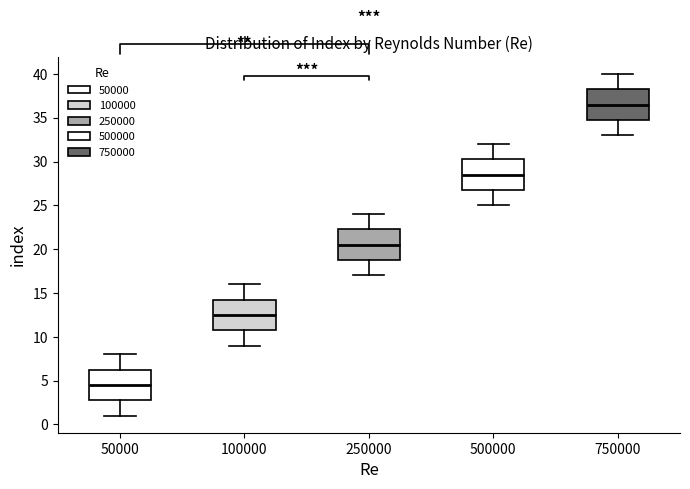

Reading left to right, transcribe this box plot: for each box, give where its median line is, the range the box spans, and where its two whiskers end, as read against the y-axis. The values are not printed on the chart, so give them approximately, as read against the axis.

50000: median 4.5, box 3.0 to 6.5, whiskers 1.0 to 8.0
100000: median 12.5, box 11.0 to 14.5, whiskers 9.0 to 16.0
250000: median 20.5, box 19.0 to 22.5, whiskers 17.0 to 24.0
500000: median 28.5, box 27.0 to 30.5, whiskers 25.0 to 32.0
750000: median 36.5, box 35.0 to 38.5, whiskers 33.0 to 40.0